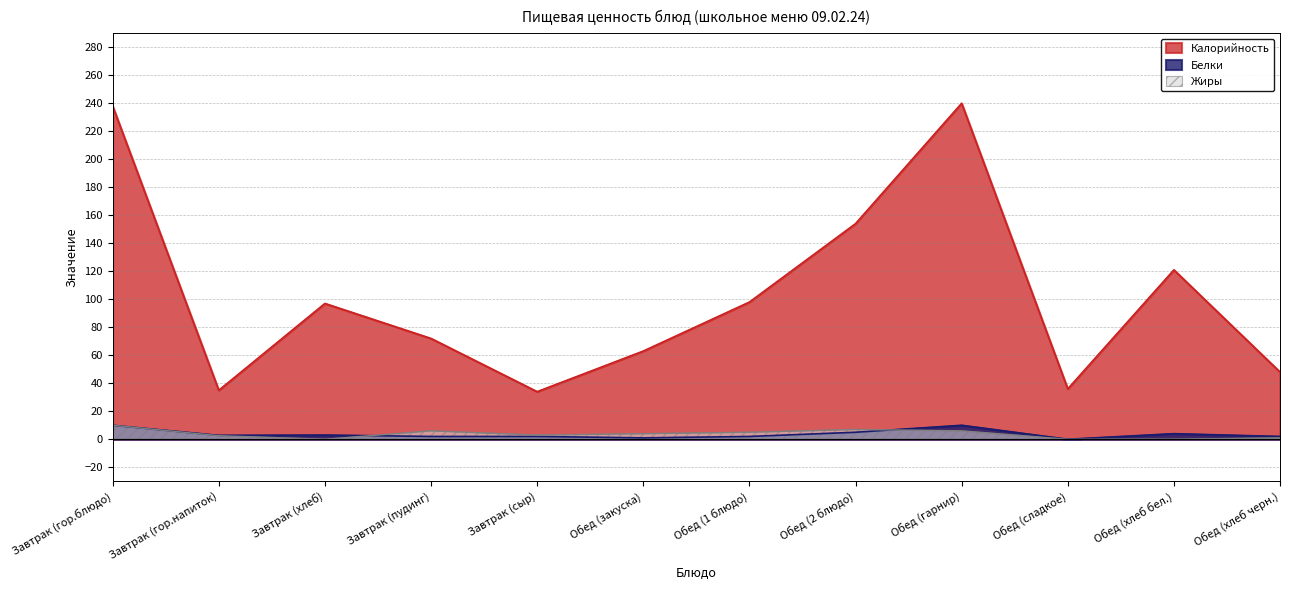

How many data points in Жиры are less than 4?

6